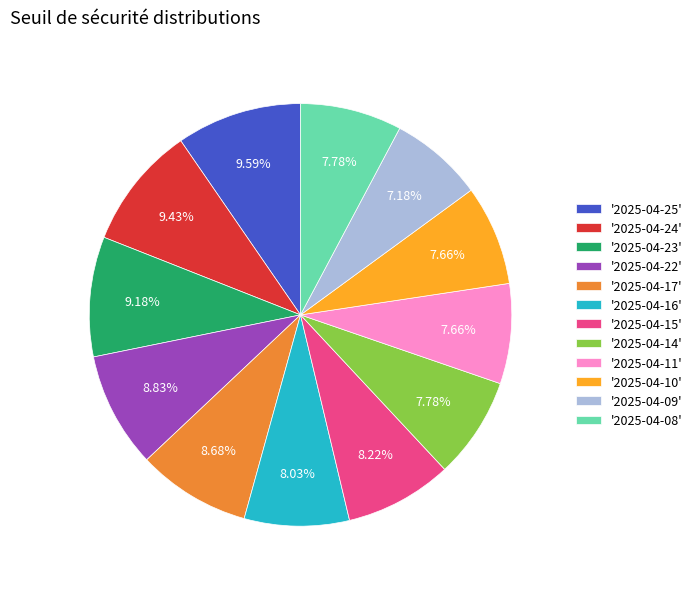

What is the ratio of the value at '2025-04-10' to the value at '2025-04-23'?

0.8